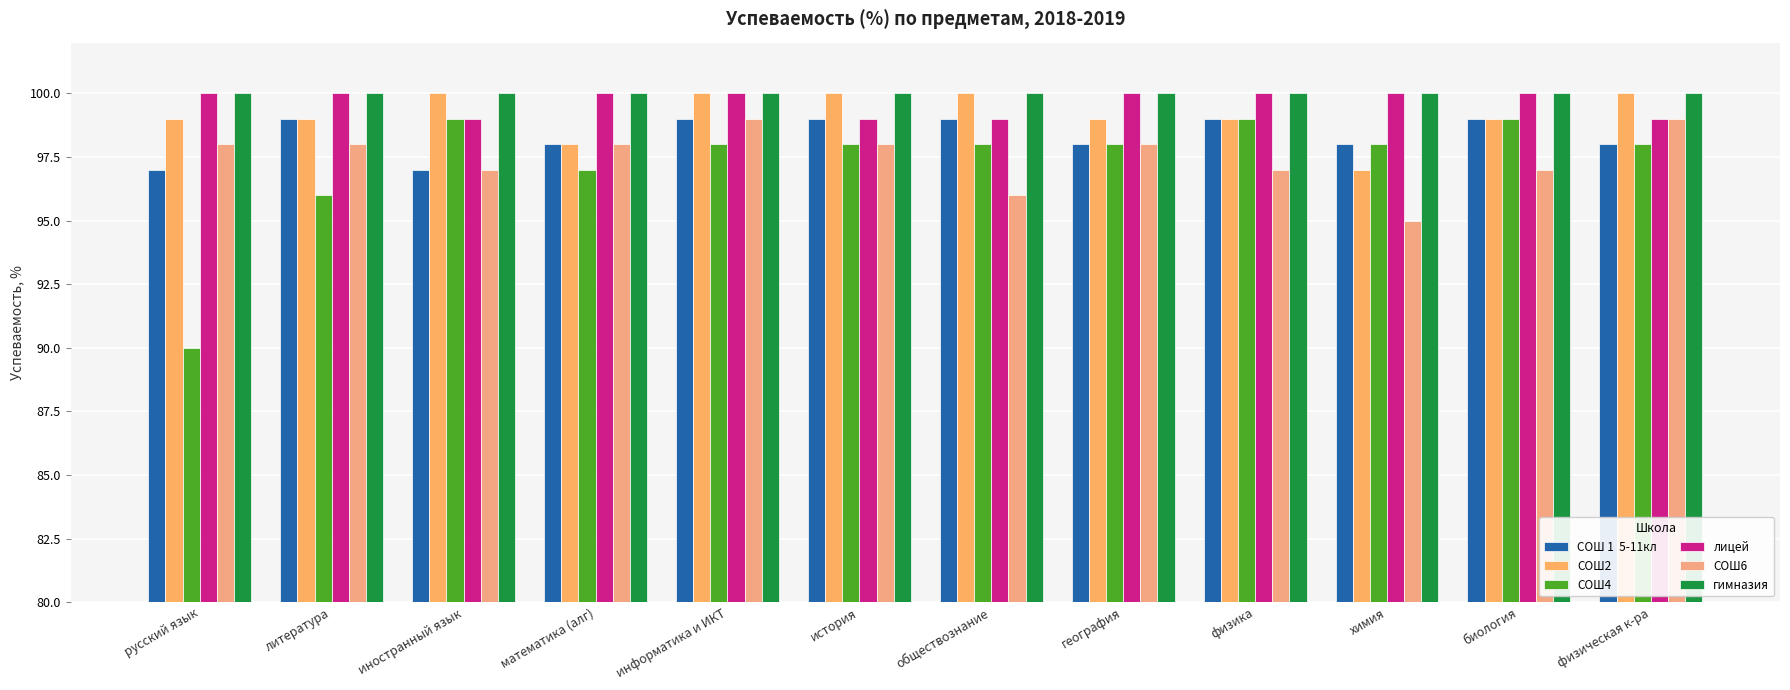

What is the smallest value displayed?

90